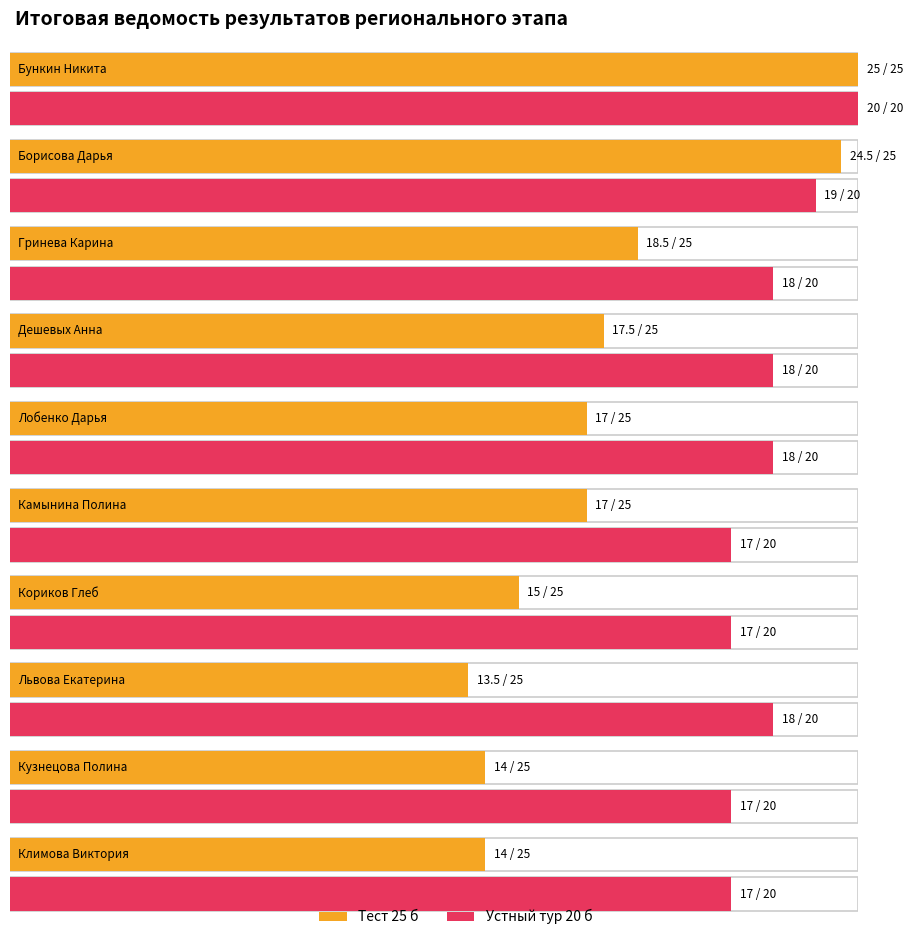

True or false: Устный тур 20 б has a value of 25.4 at Камынина Полина.

False